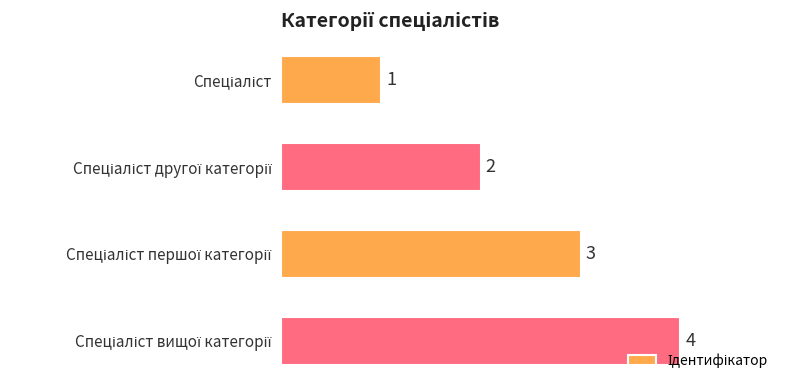

What is the sum of all values?

10